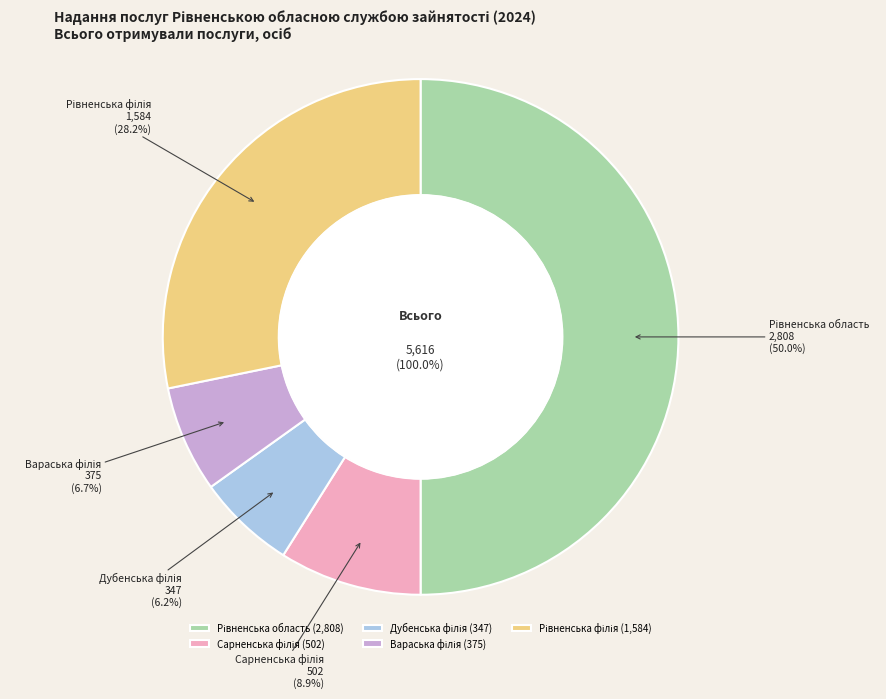

What percentage is NOT represented by Вараська філія?

93.3%